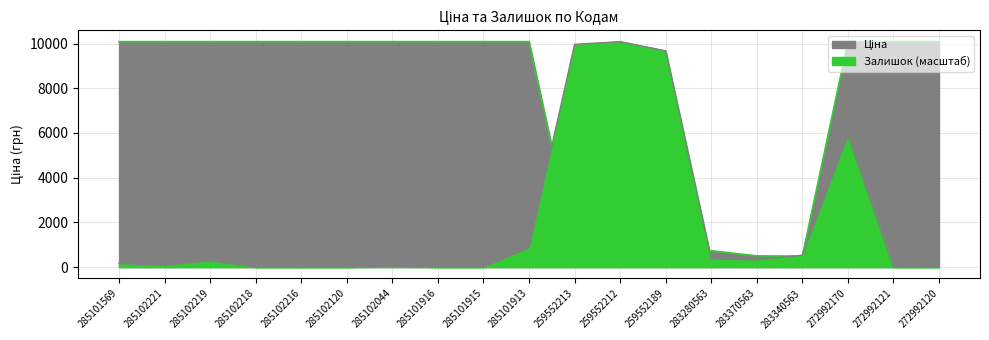

Which series has the largest total across all categories?

Ціна